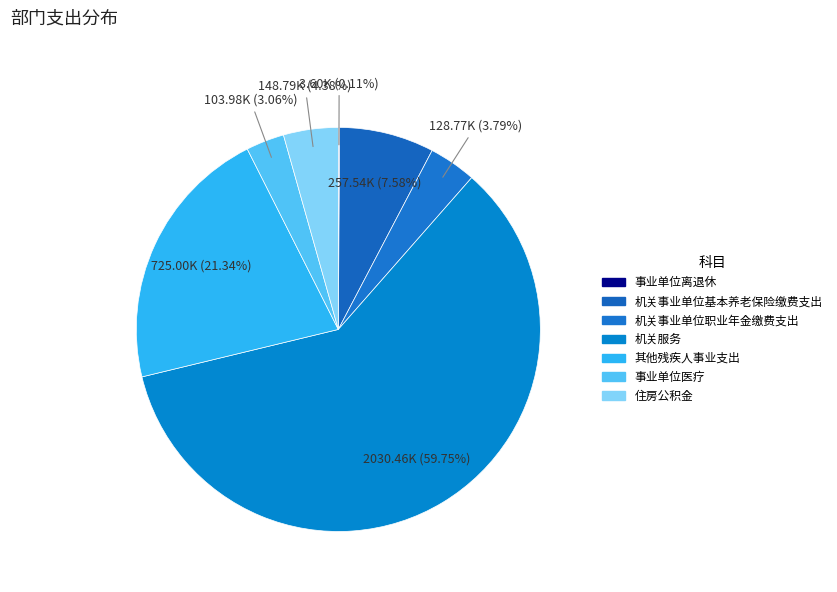

Does any single category account for the majority?

Yes